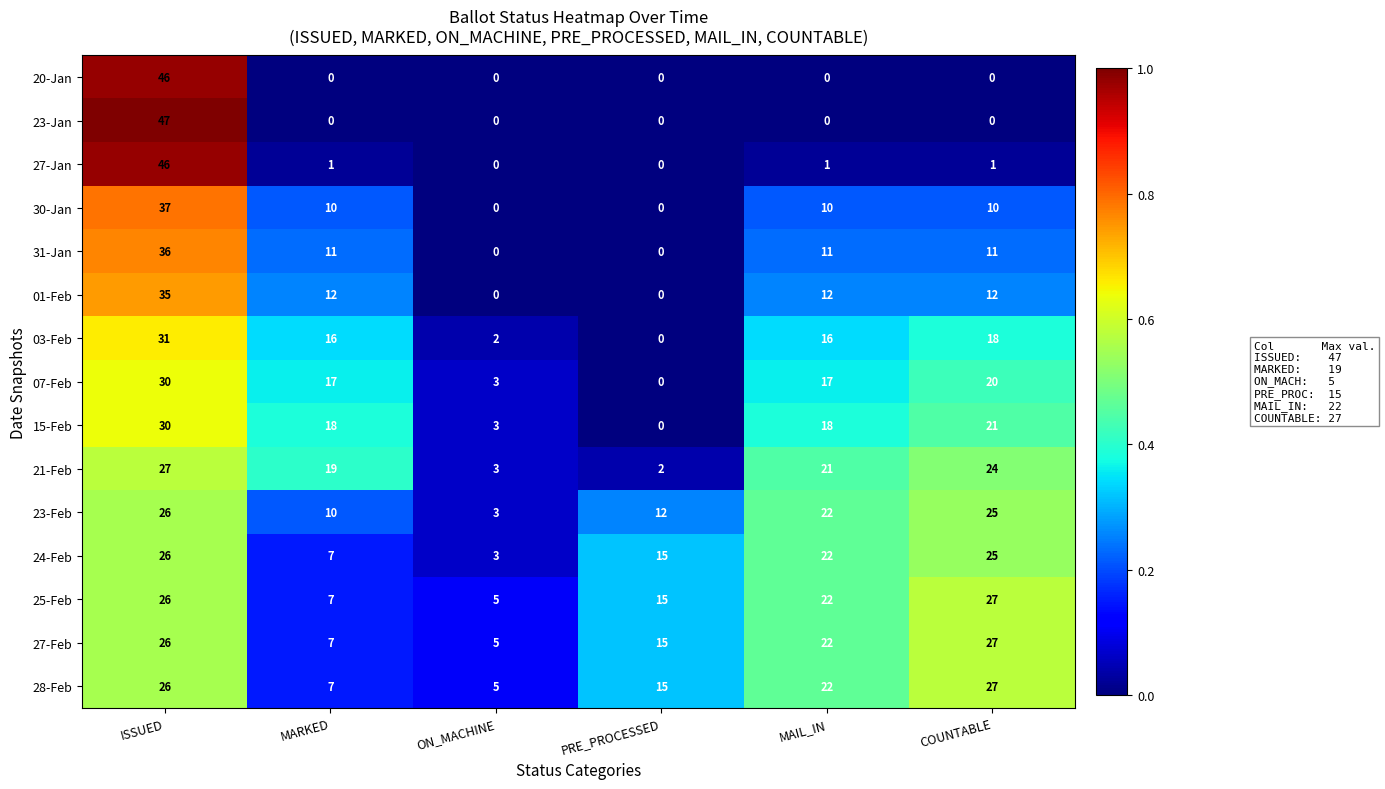

At which category is the sum across all series the highest?

ISSUED